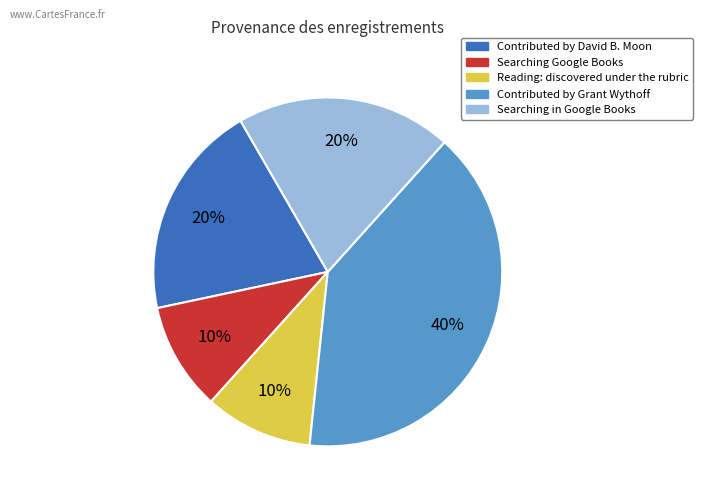

To the nearest percent, what is the average slice percentage?

20%